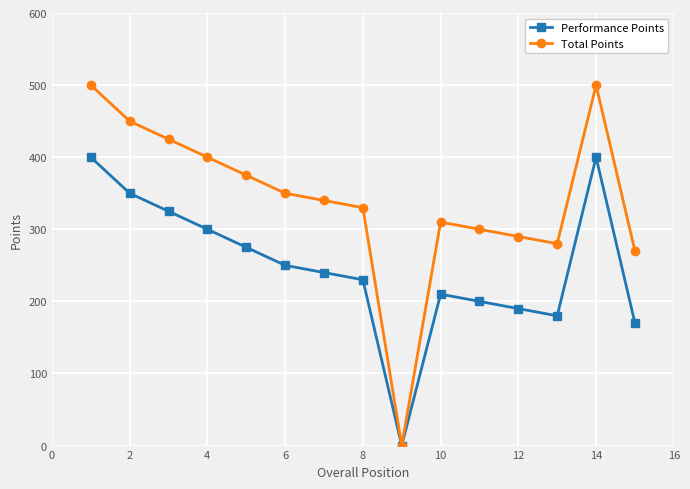

What is the value of the Total Points point at the 8th from the left?

330